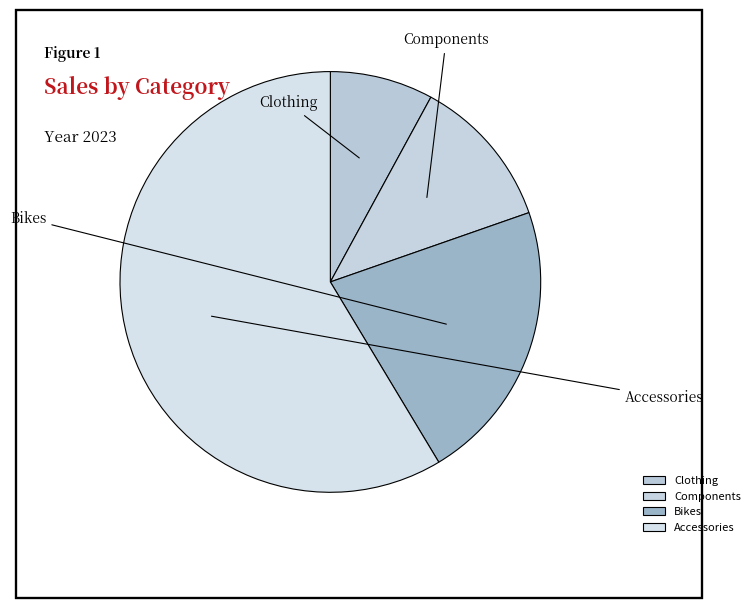

Does Components account for over 50% of the chart?

No